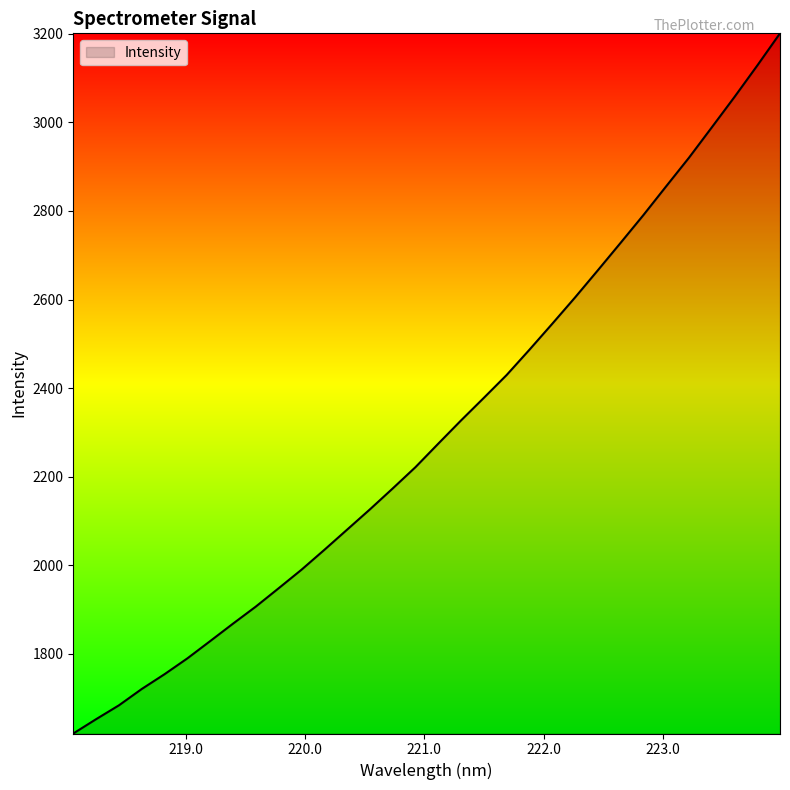

What is the smallest value displayed?

1620.5